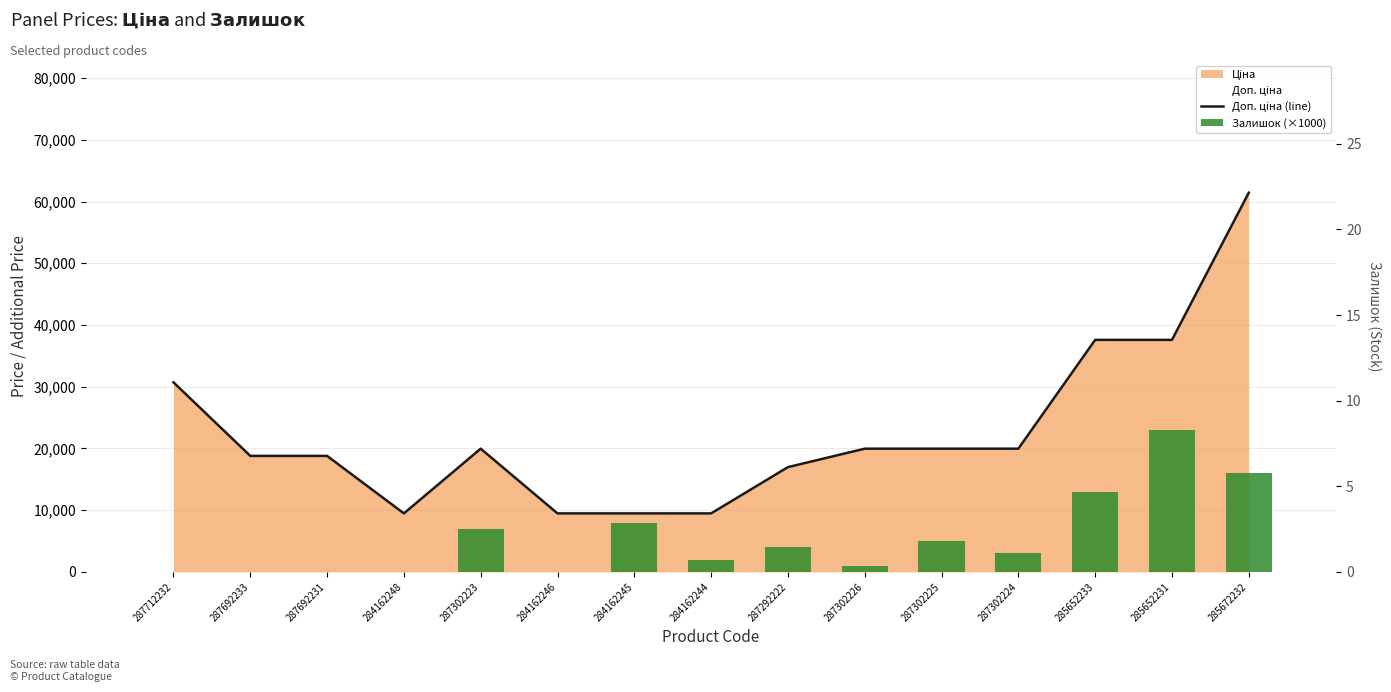

At which category does the chart reach its minimum across all series?

287712232